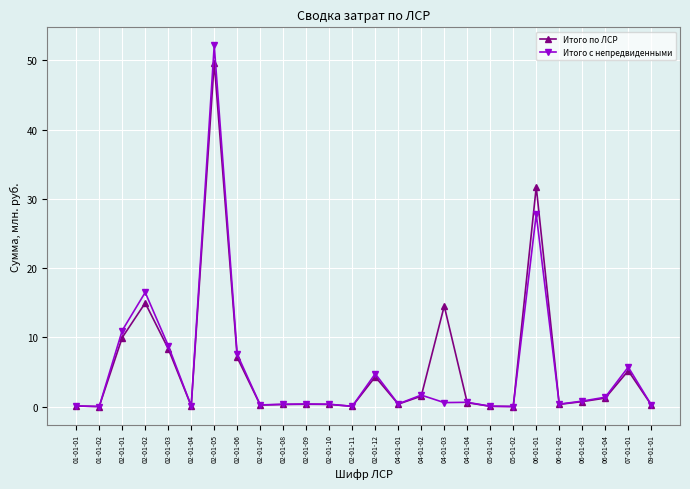

Is the value of Итого с непредвиденными at 02-01-05 greater than the value of Итого по ЛСР at 02-01-10?

Yes